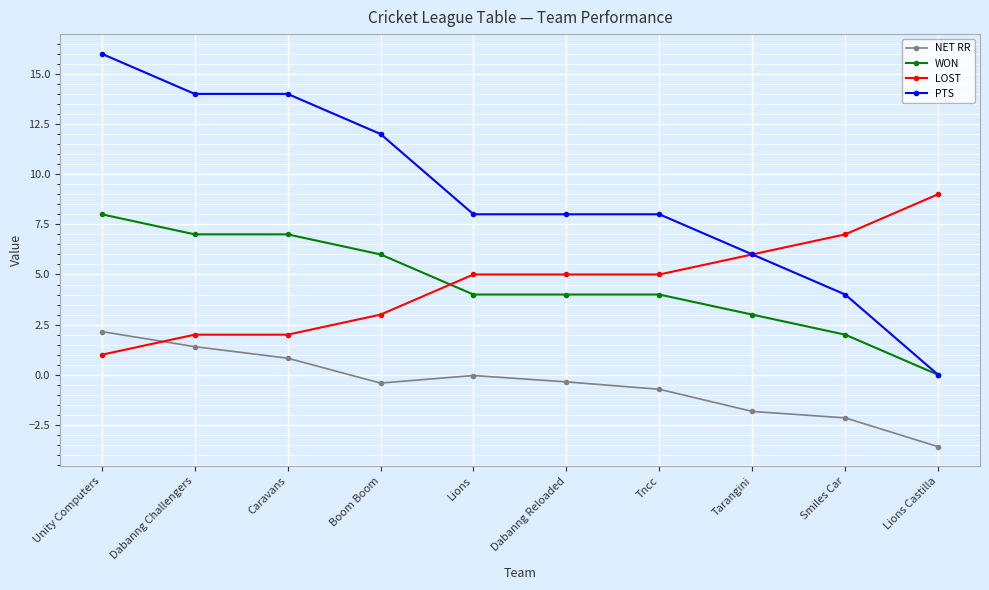

What is the sum of all WON values?

45.0